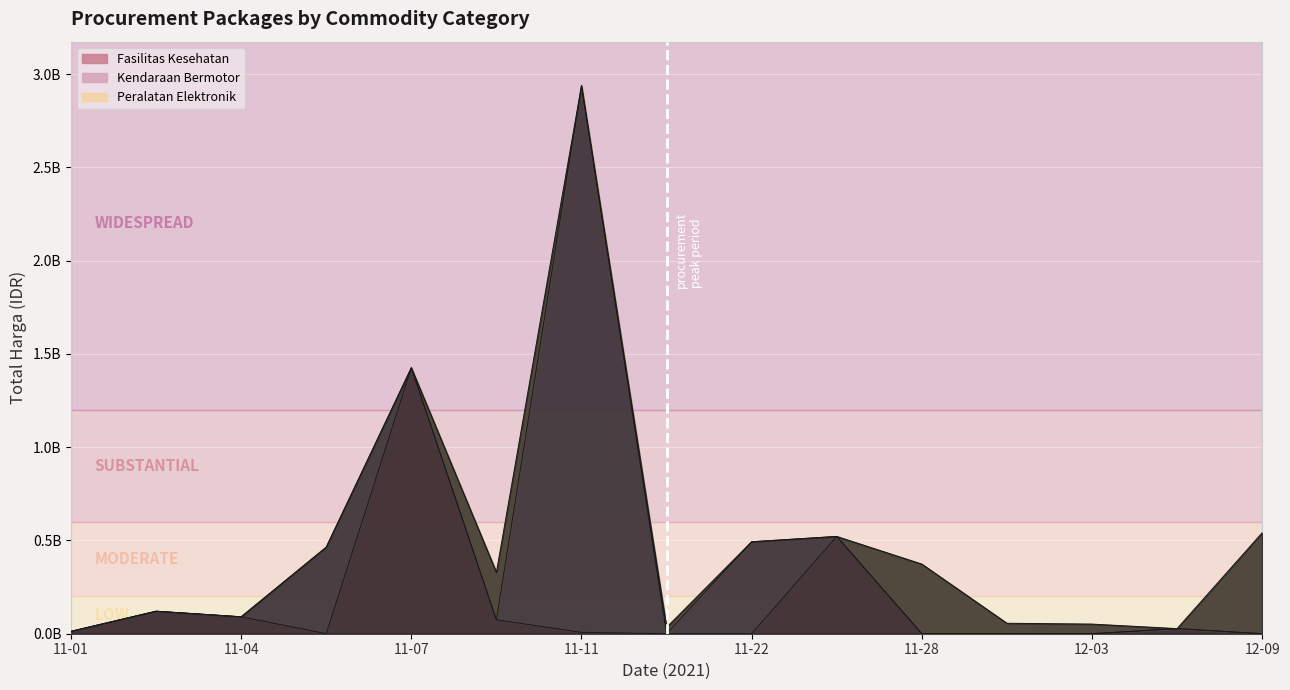

What position from the right is 2021-11-08?

17